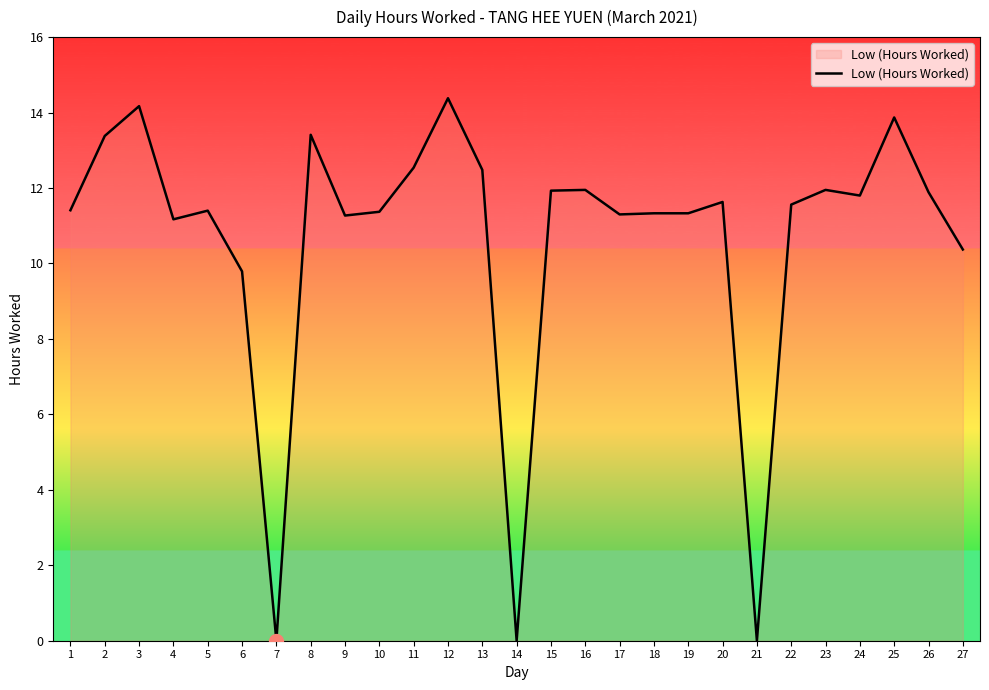

Is it true that the value at 4 is 20.0?

False